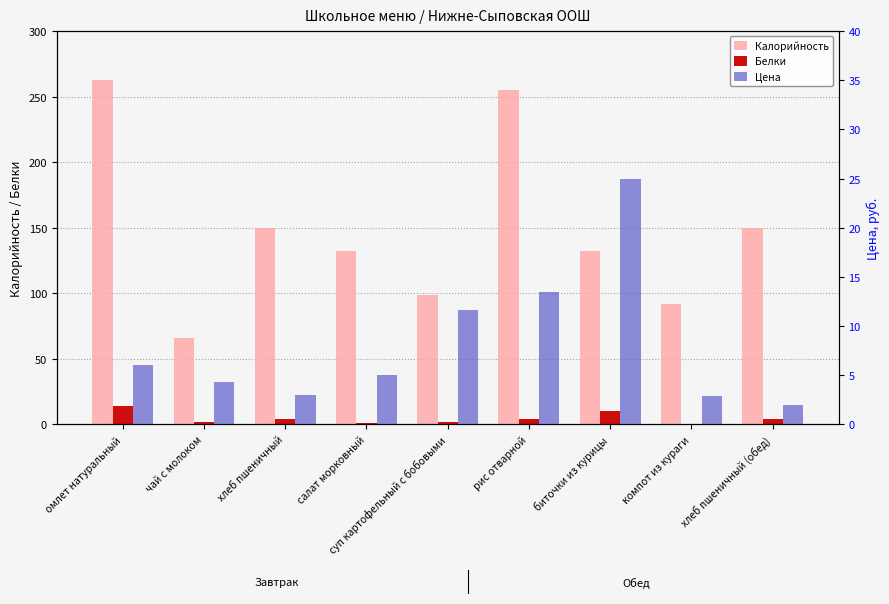

Which series has the largest total across all categories?

Калорийность